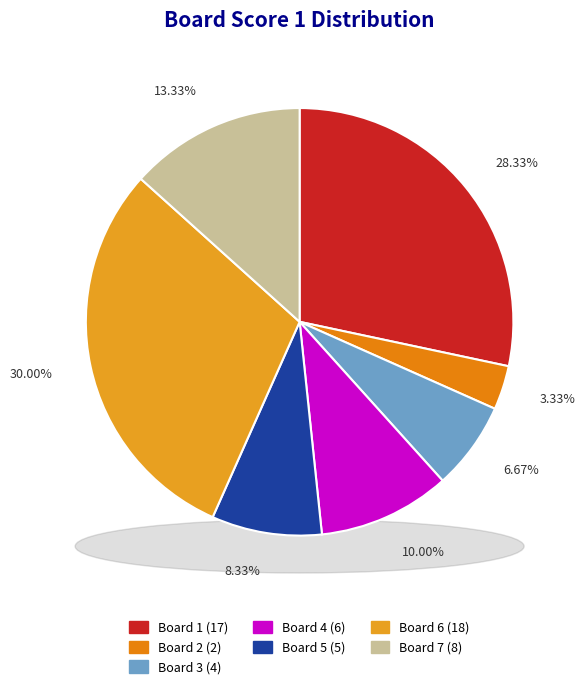

To the nearest percent, what portion does Board 1 represent?

28%